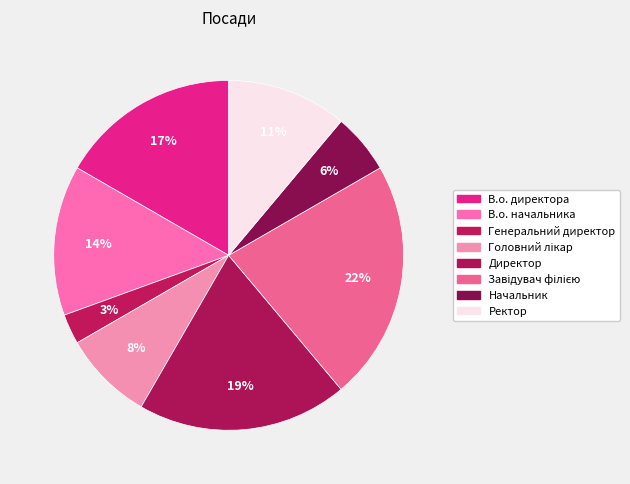

Count the number of slices in the pie.

8